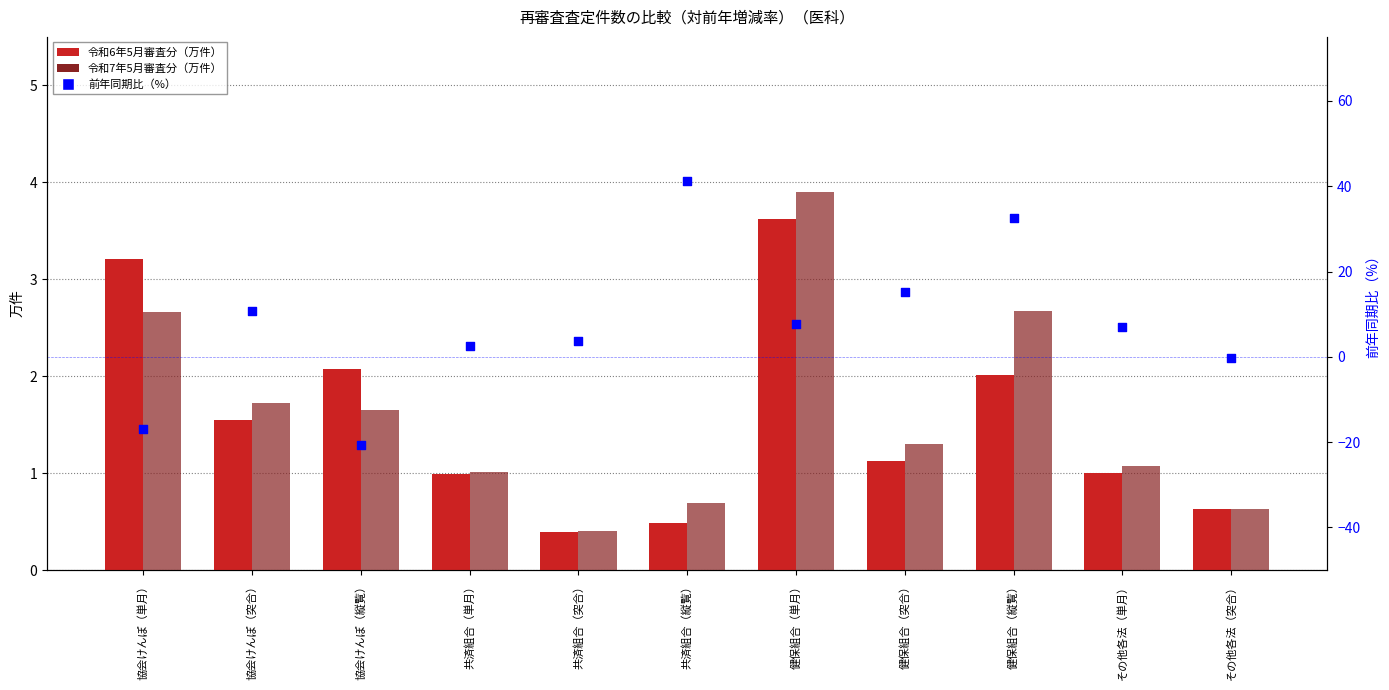

At how many categories does at least one series exceed 35?

1